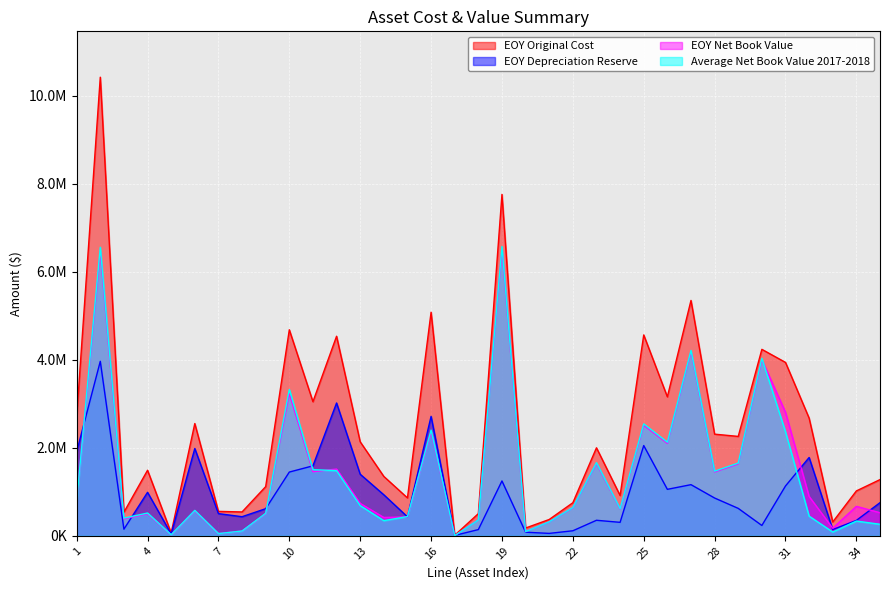

What is the value of the EOY Depreciation Reserve point at the 35th from the left?

752984.7